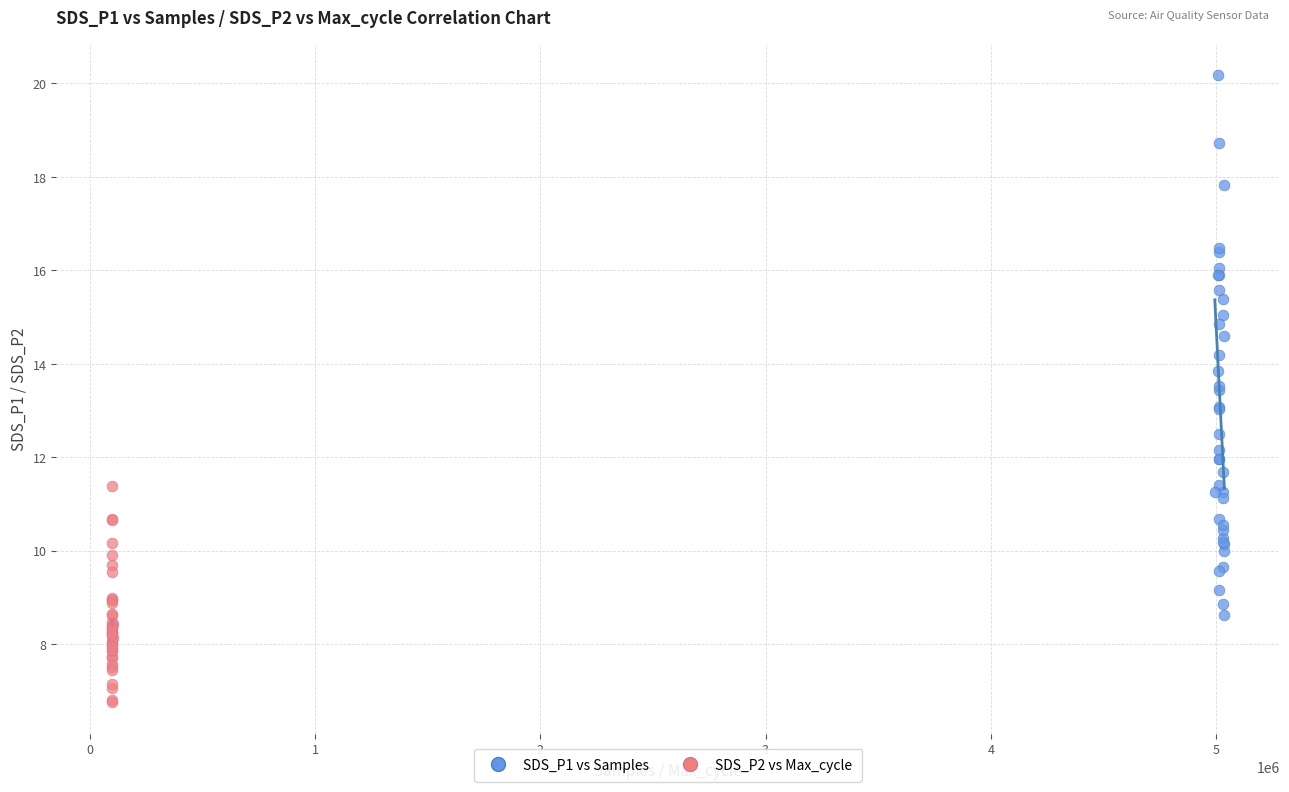

Which series contains the lowest Y value?

SDS_P2 vs Max_cycle